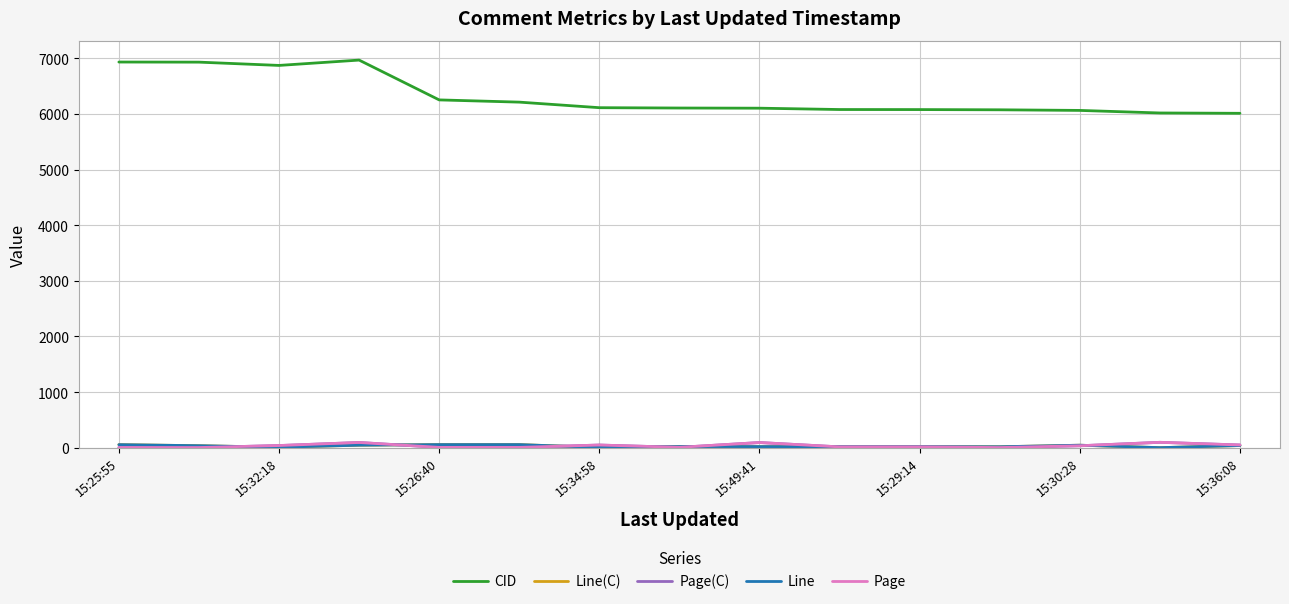

Does the chart display data point markers on the line(s)?

No